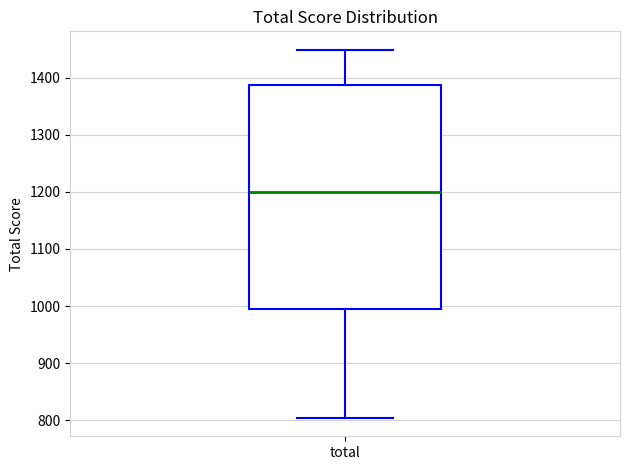

Where does the upper whisker of the box for total end on the y-axis? The values are not printed on the chart, so give them approximately, as read against the axis.

1450